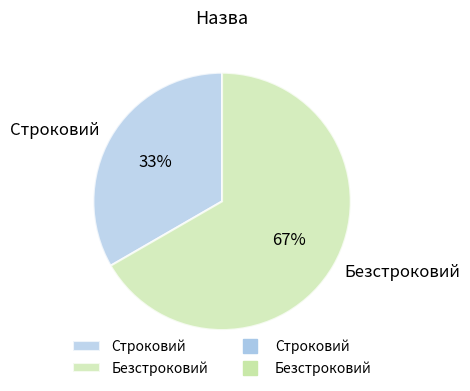

What is the largest slice in the pie chart?

Безстроковий